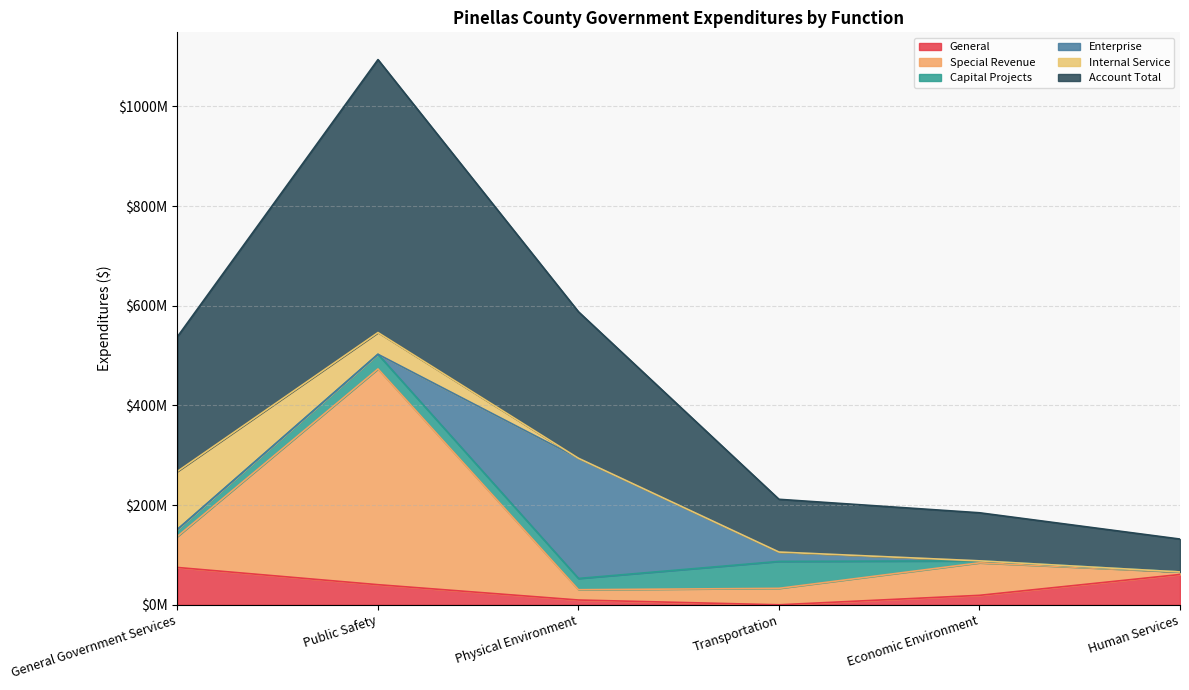

What are all the series names shown in the legend?

General, Special Revenue, Capital Projects, Enterprise, Internal Service, Account Total